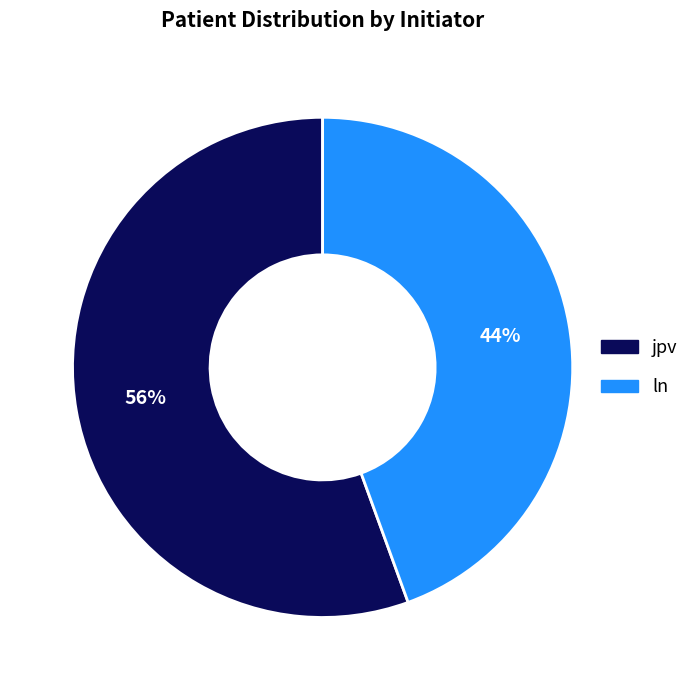

Which slice is the smallest?

ln